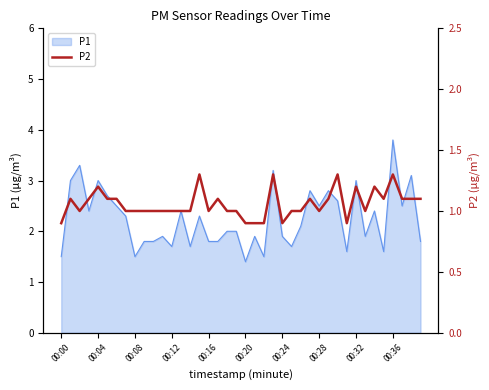

What is the highest value of the P1 series?

3.8